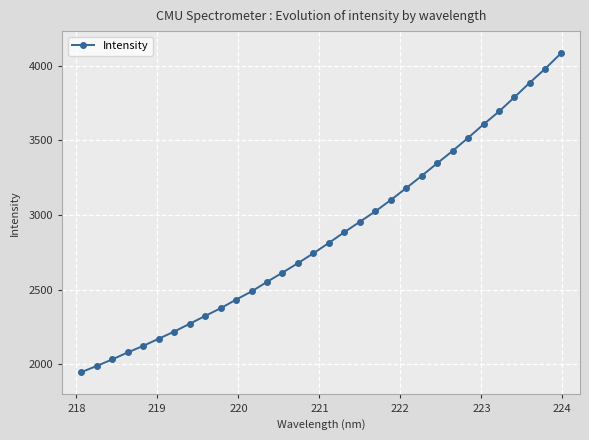

Reading right to left, extract all data points from this chart.

4081.5	3980.0	3886.6	3788.4	3692.8	3606.6	3516.4	3428.9	3346.1	3262.2	3180.3	3100.4	3024.1	2954.7	2885.1	2813.2	2744.0	2677.7	2614.4	2552.3	2488.4	2433.3	2375.8	2324.2	2271.7	2219.7	2171.8	2123.8	2080.1	2033.2	1989.5	1948.1